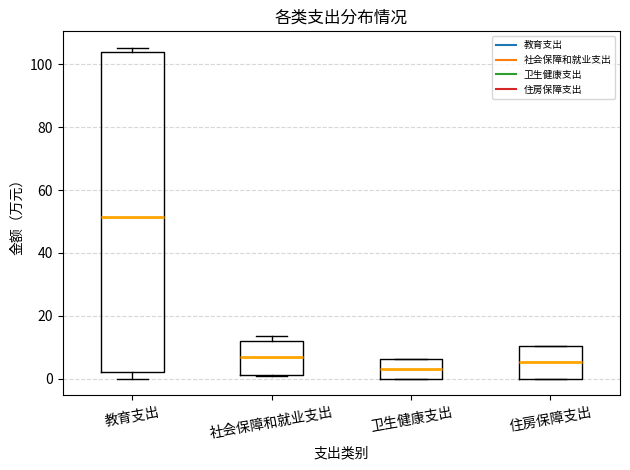

Which box is the tallest, from its lower edge to its upper edge?

教育支出